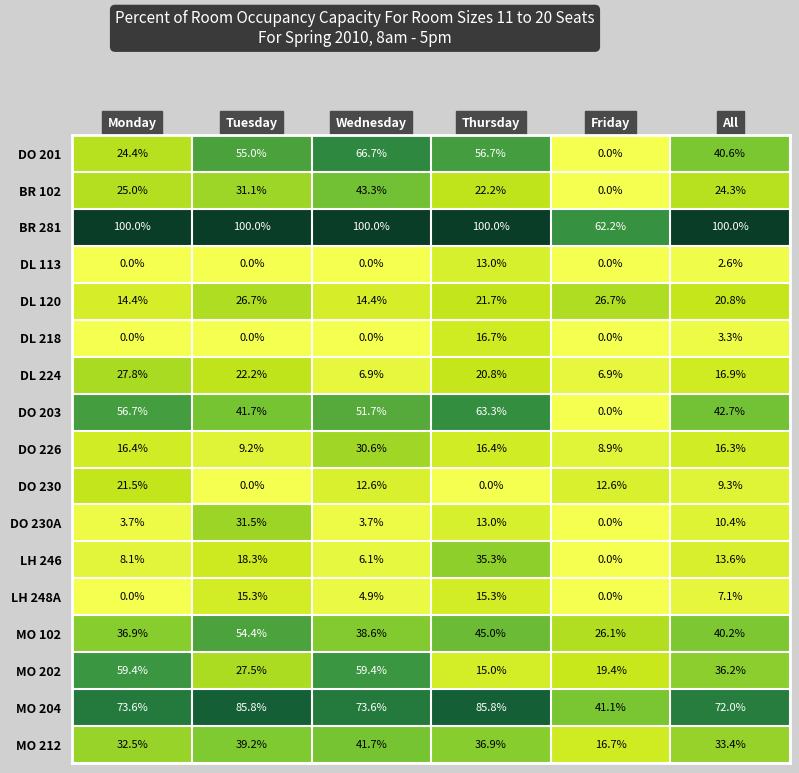

How many data points does each series have?

6